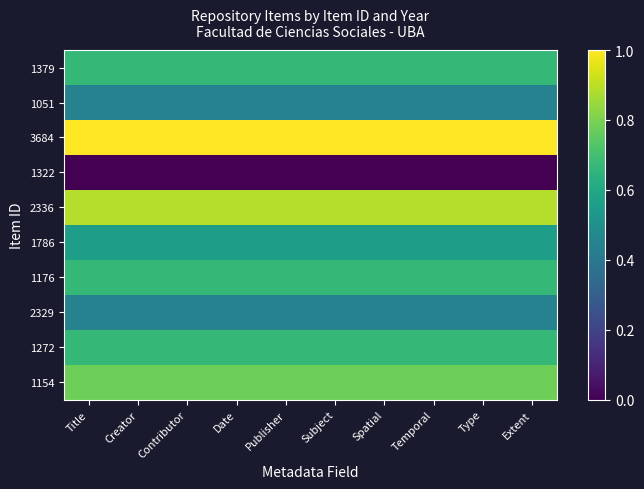

Reading left to right, what are all the values shown in this chart?

1379: Title=0.7	Creator=0.7	Contributor=0.7	Date=0.7	Publisher=0.7	Subject=0.7	Spatial=0.7	Temporal=0.7	Type=0.7	Extent=0.7
1051: Title=0.4	Creator=0.4	Contributor=0.4	Date=0.4	Publisher=0.4	Subject=0.4	Spatial=0.4	Temporal=0.4	Type=0.4	Extent=0.4
3684: Title=1.0	Creator=1.0	Contributor=1.0	Date=1.0	Publisher=1.0	Subject=1.0	Spatial=1.0	Temporal=1.0	Type=1.0	Extent=1.0
1322: Title=0.0	Creator=0.0	Contributor=0.0	Date=0.0	Publisher=0.0	Subject=0.0	Spatial=0.0	Temporal=0.0	Type=0.0	Extent=0.0
2336: Title=0.9	Creator=0.9	Contributor=0.9	Date=0.9	Publisher=0.9	Subject=0.9	Spatial=0.9	Temporal=0.9	Type=0.9	Extent=0.9
1786: Title=0.6	Creator=0.6	Contributor=0.6	Date=0.6	Publisher=0.6	Subject=0.6	Spatial=0.6	Temporal=0.6	Type=0.6	Extent=0.6
1176: Title=0.7	Creator=0.7	Contributor=0.7	Date=0.7	Publisher=0.7	Subject=0.7	Spatial=0.7	Temporal=0.7	Type=0.7	Extent=0.7
2329: Title=0.4	Creator=0.4	Contributor=0.4	Date=0.4	Publisher=0.4	Subject=0.4	Spatial=0.4	Temporal=0.4	Type=0.4	Extent=0.4
1272: Title=0.7	Creator=0.7	Contributor=0.7	Date=0.7	Publisher=0.7	Subject=0.7	Spatial=0.7	Temporal=0.7	Type=0.7	Extent=0.7
1154: Title=0.8	Creator=0.8	Contributor=0.8	Date=0.8	Publisher=0.8	Subject=0.8	Spatial=0.8	Temporal=0.8	Type=0.8	Extent=0.8